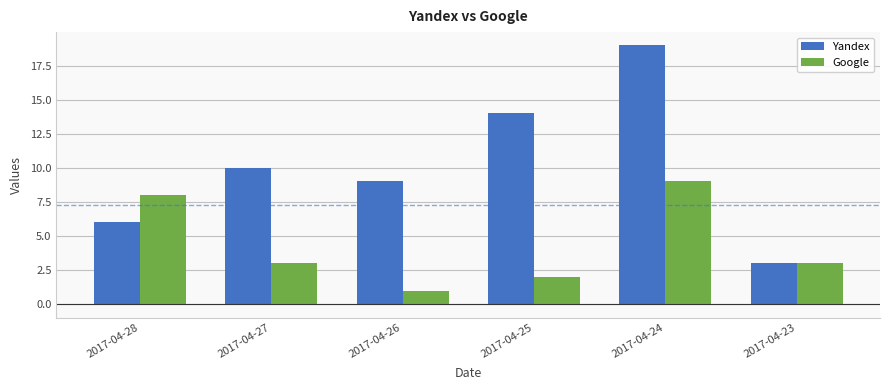

Is the value of Yandex at 2017-04-25 greater than the value of Google at 2017-04-23?

Yes